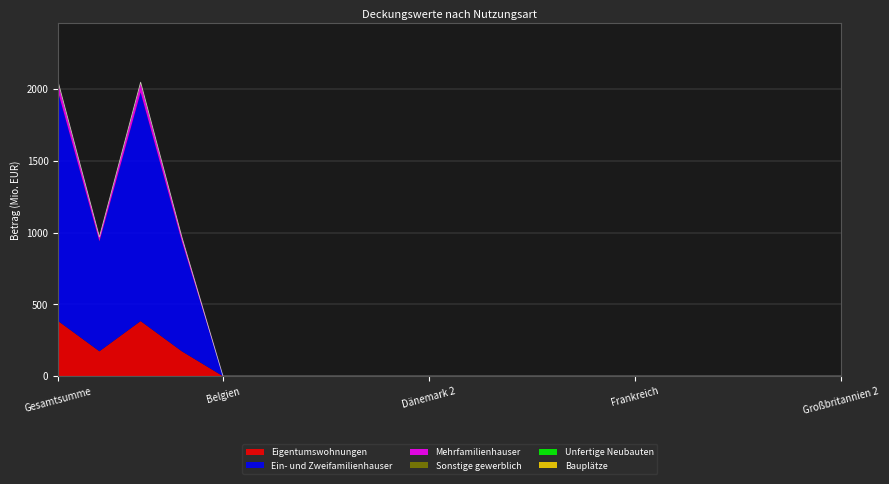

At which label is Bauplätze closest to 0?

Gesamtsumme